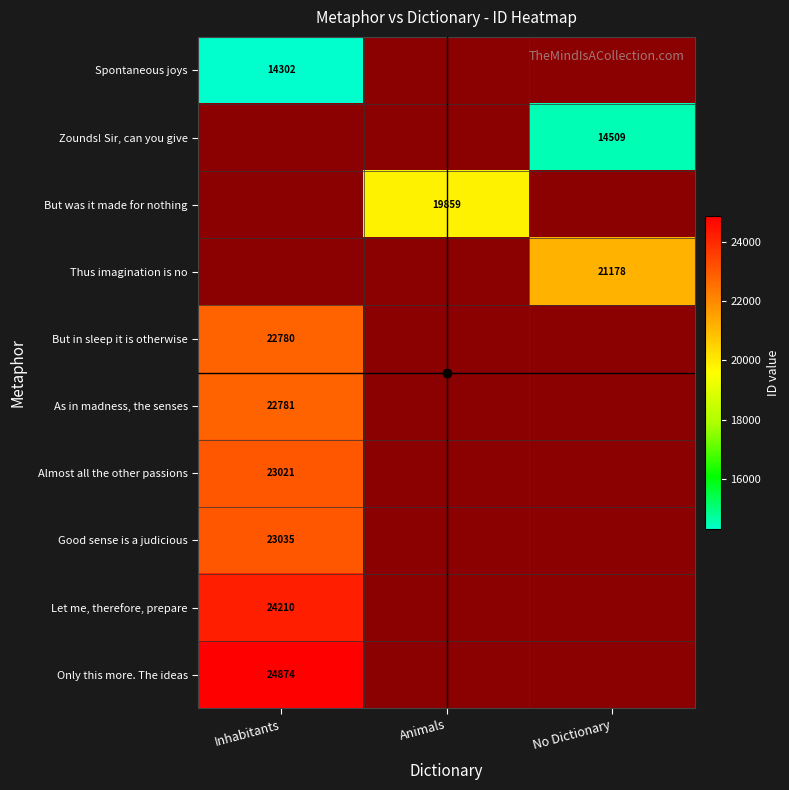

Which series has the largest range (max minus min)?

Spontaneous joys